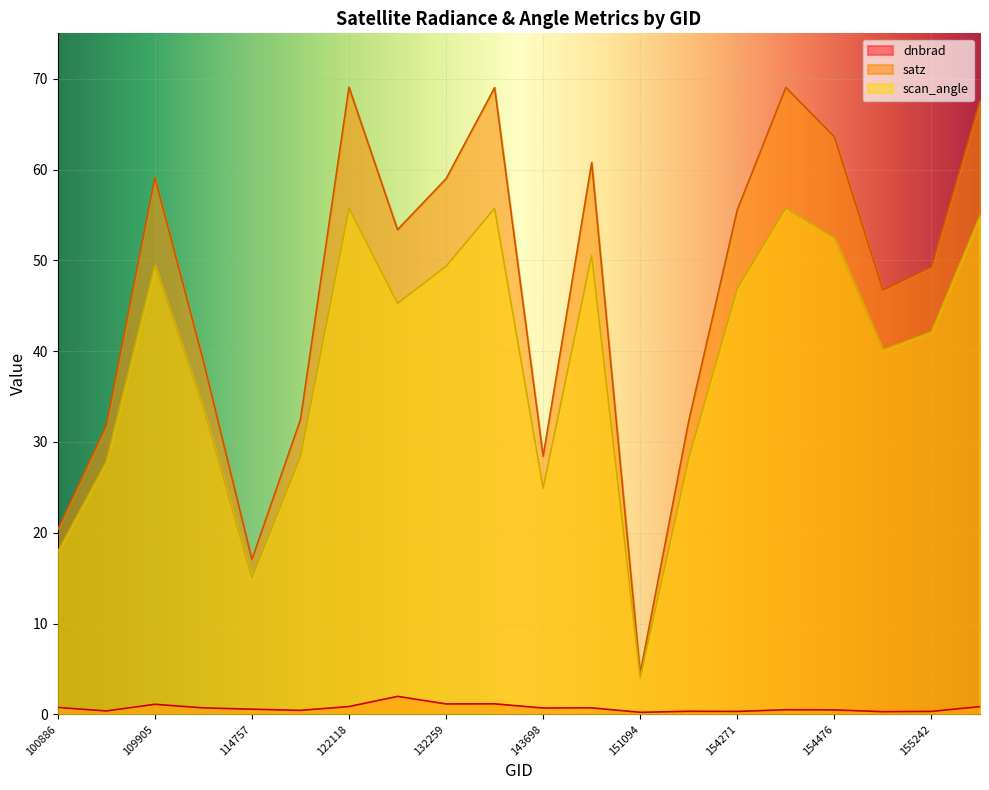

What is the approximate value of dnbrad at 143698?

0.7